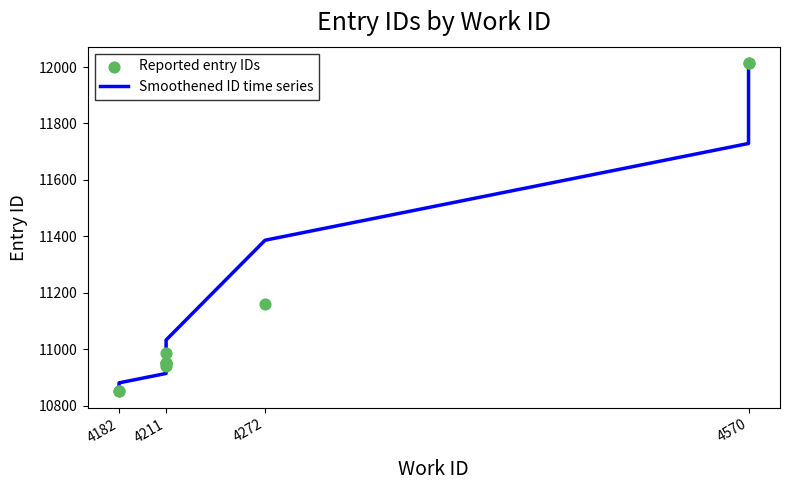

Is the value of Smoothened ID time series at 4211 greater than the value of Reported entry IDs at 4570?

No